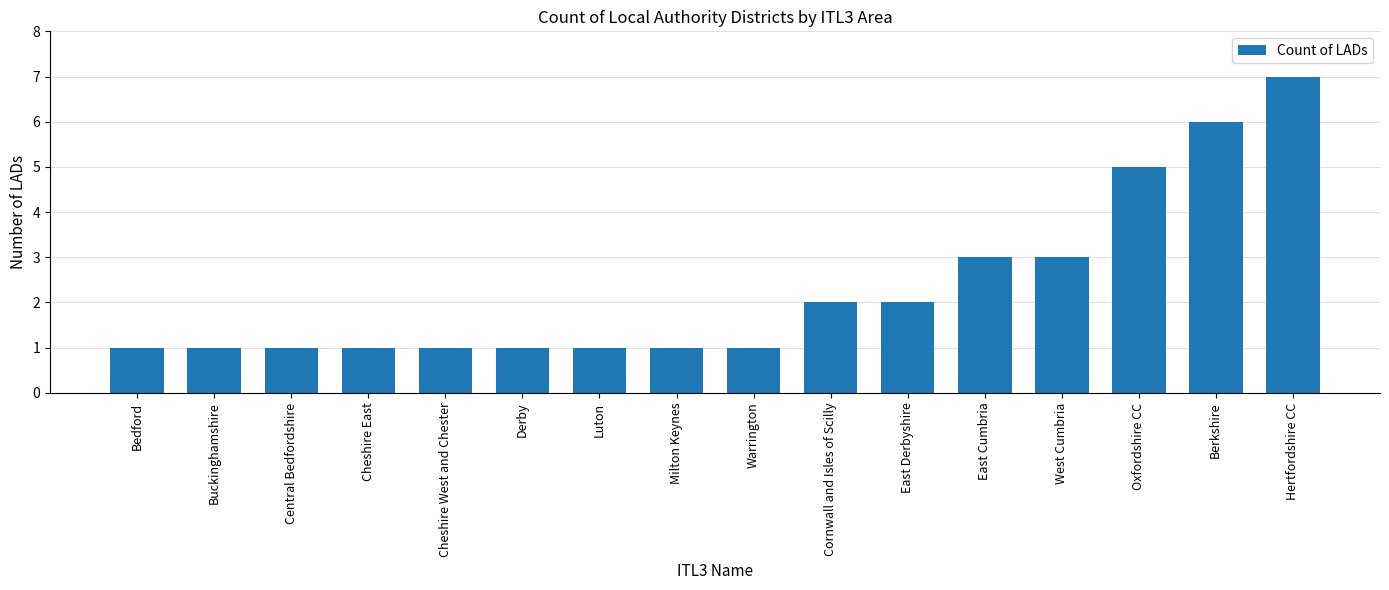

True or false: the data shows 1 at Bedford.

True